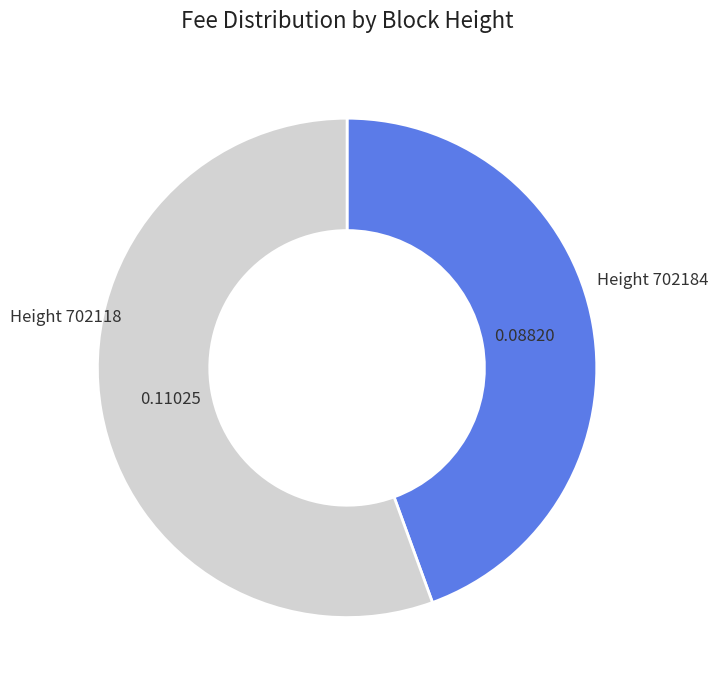

Between Height 702184 and Height 702118, which is larger?

Height 702118